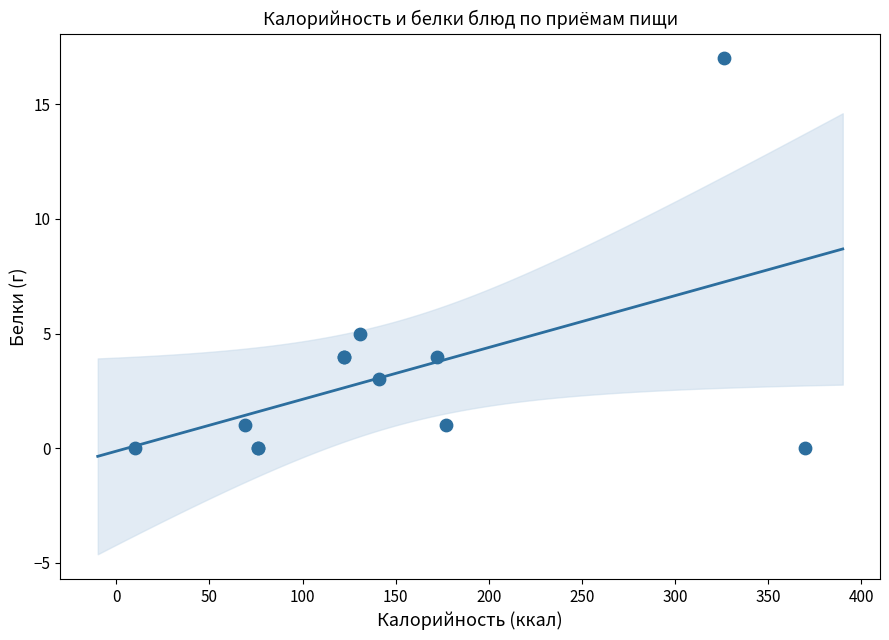

What Y value in the scatter plot is closest to 8?

5